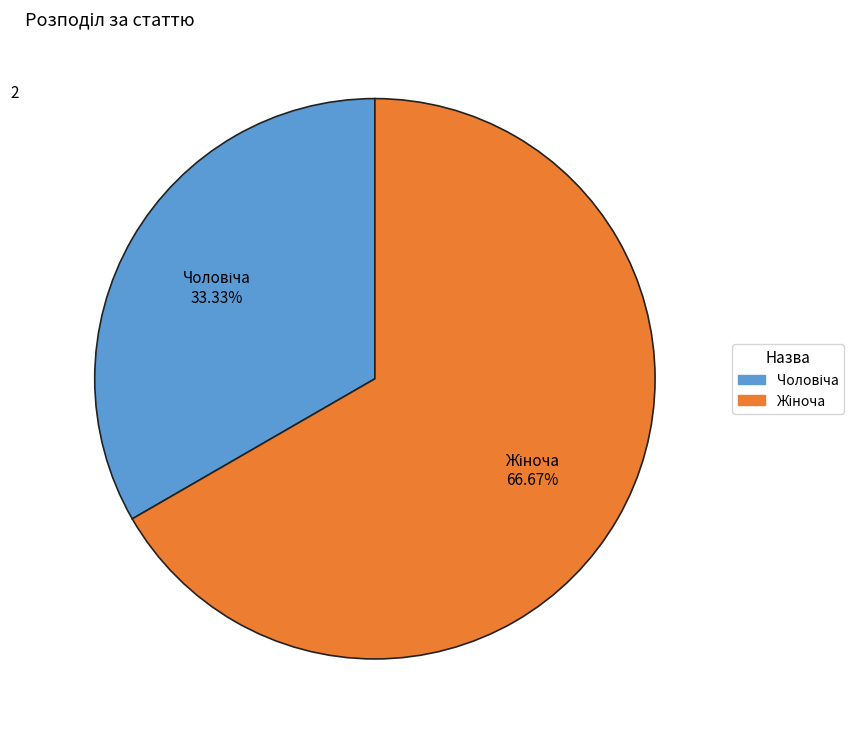

Is there any slice that represents more than half of the pie?

Yes